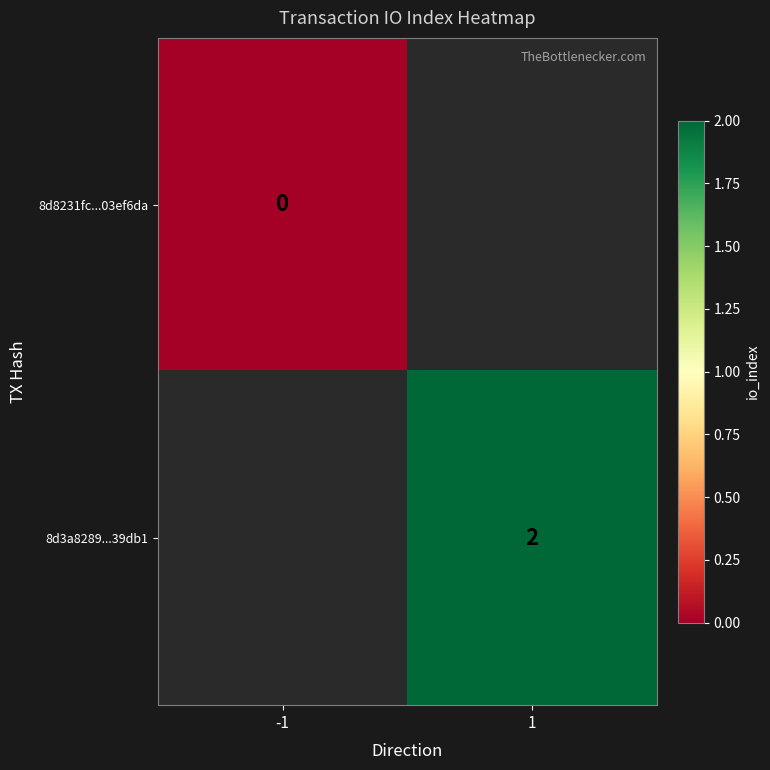

Which category has the lowest value across all series?

-1